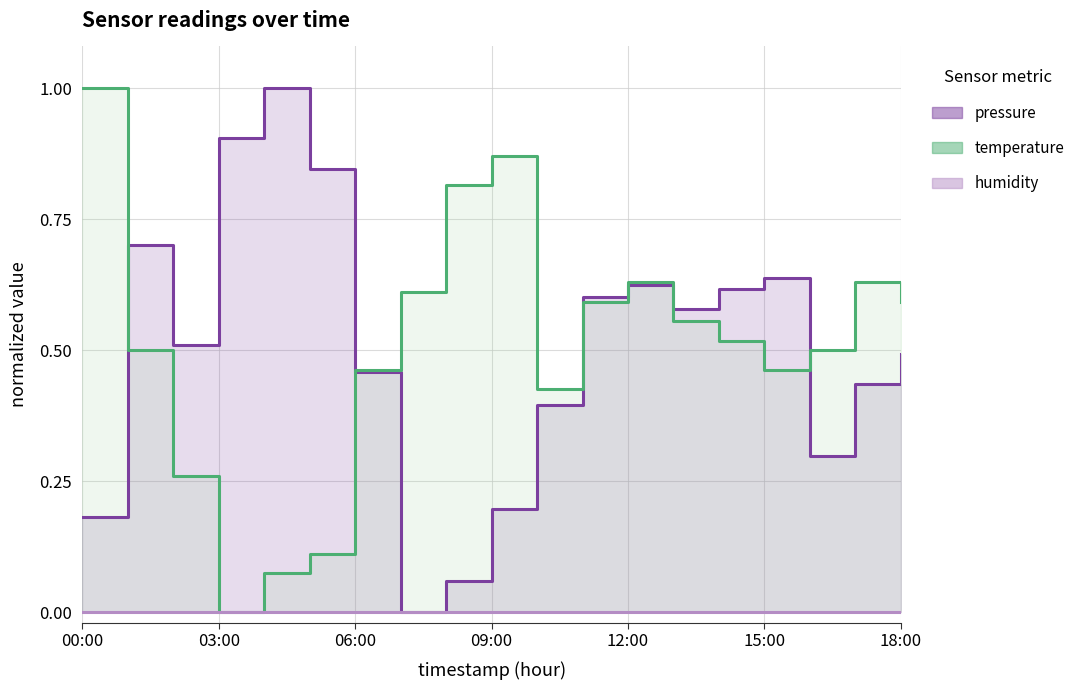

What is the difference between the pressure values at 18:00 and 03:00?

0.4